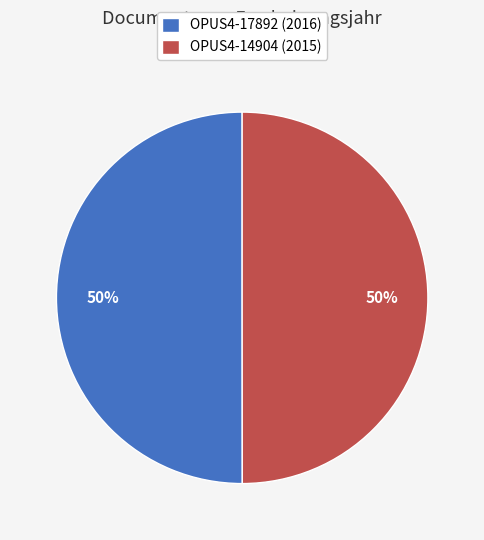

Approximately how many times larger is the value at OPUS4-14904 (2015) compared to OPUS4-17892 (2016)?

1.0